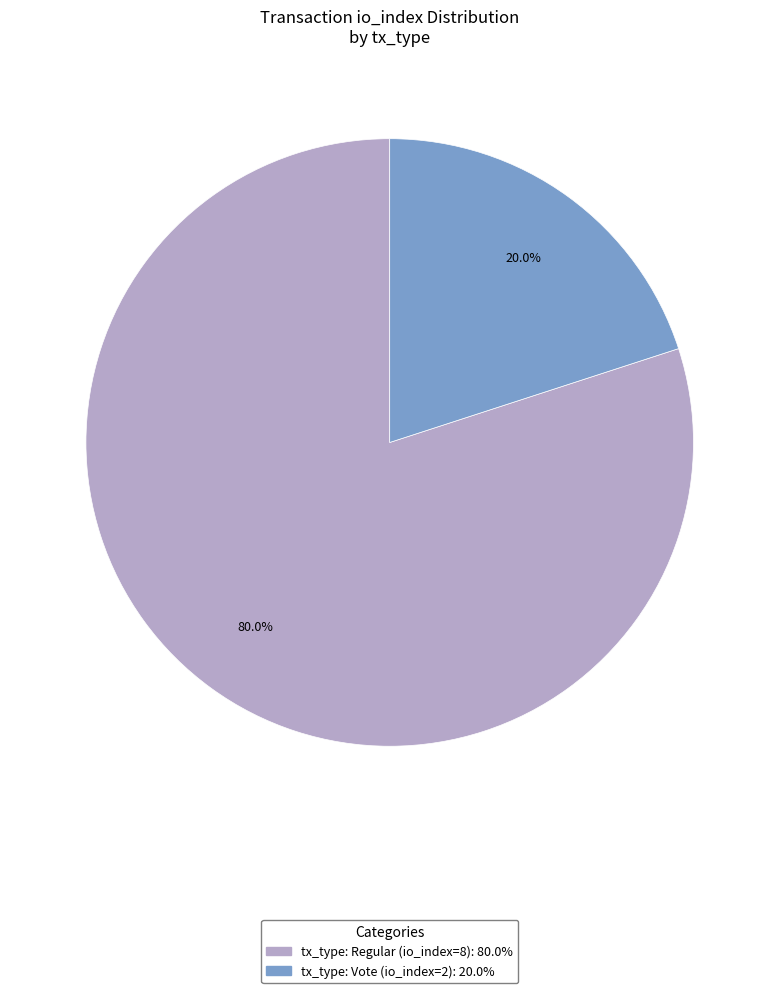

Is there a majority slice in this chart?

Yes